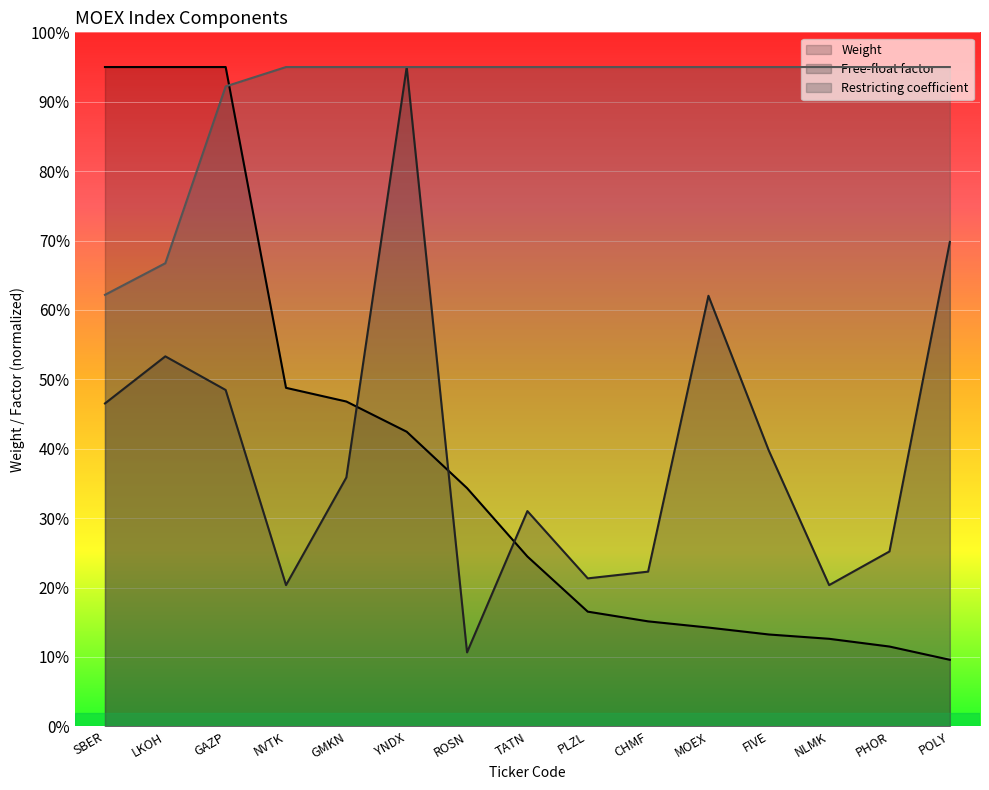

Which series ends up on top after the final intersection of Weight and Restricting coefficient?

Restricting coefficient